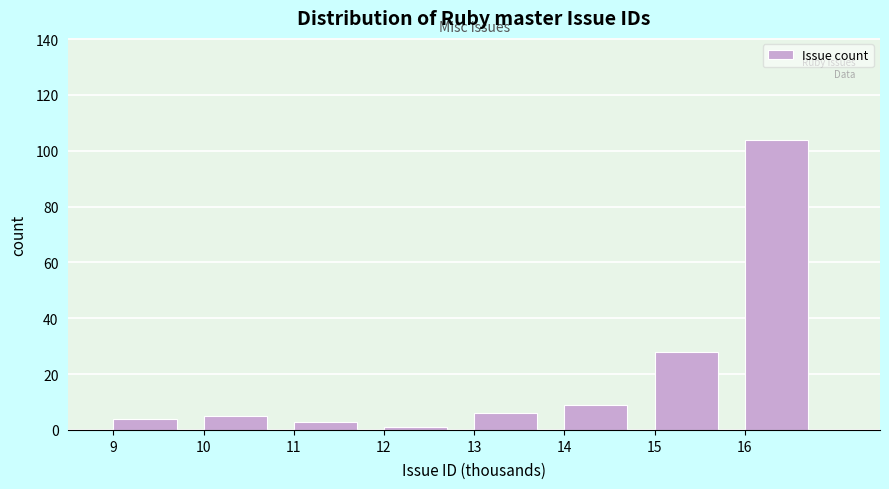

Reading right to left, what are all the values shown in this chart?

16=104	15=28	14=9	13=6	12=1	11=3	10=5	9=4